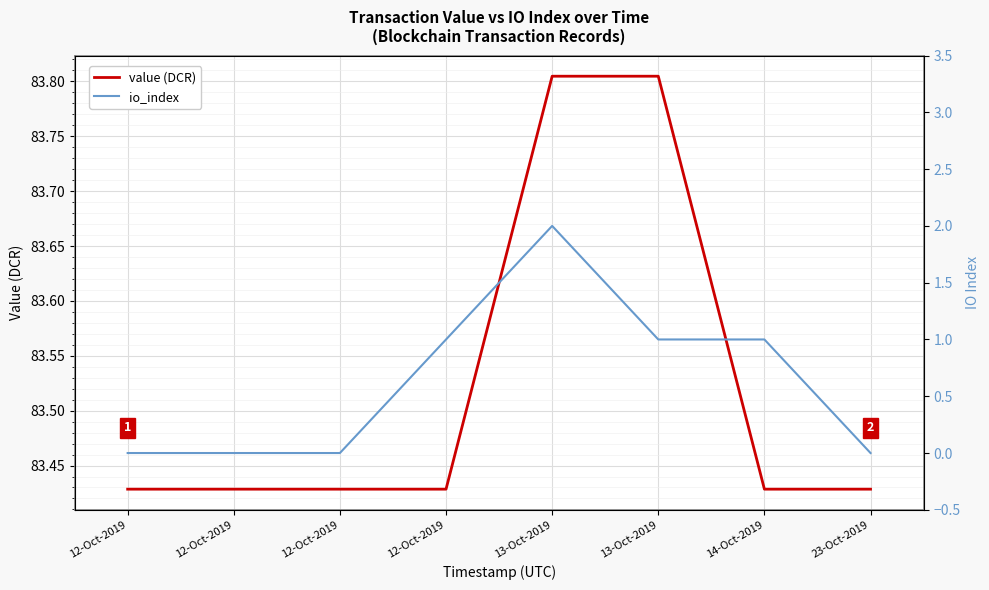

What is the greatest value displayed?

83.8